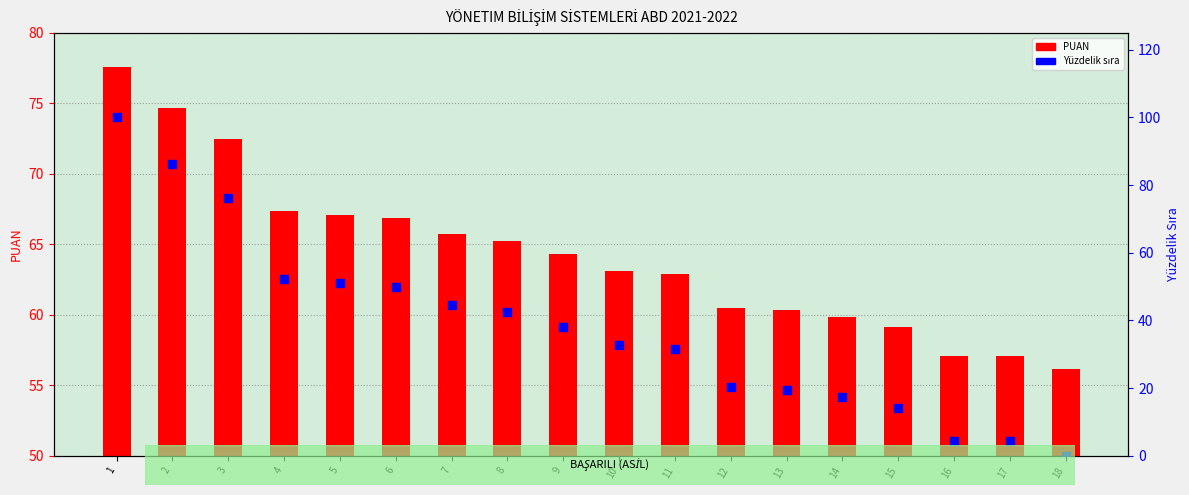

Which series has the widest spread of Y values?

Yüzdelik sıra